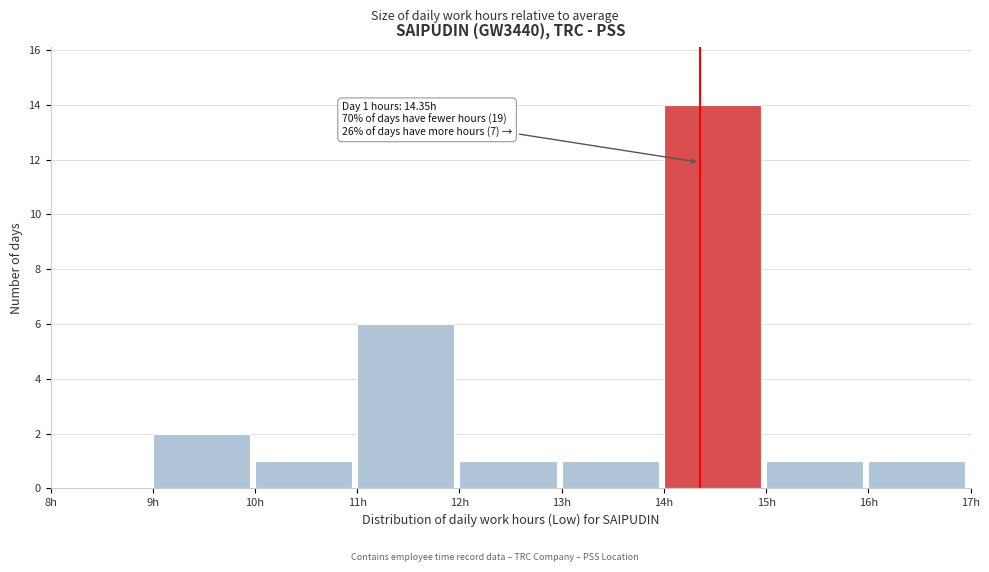

Over which range of the x-axis is the bar tallest?

14 to 15